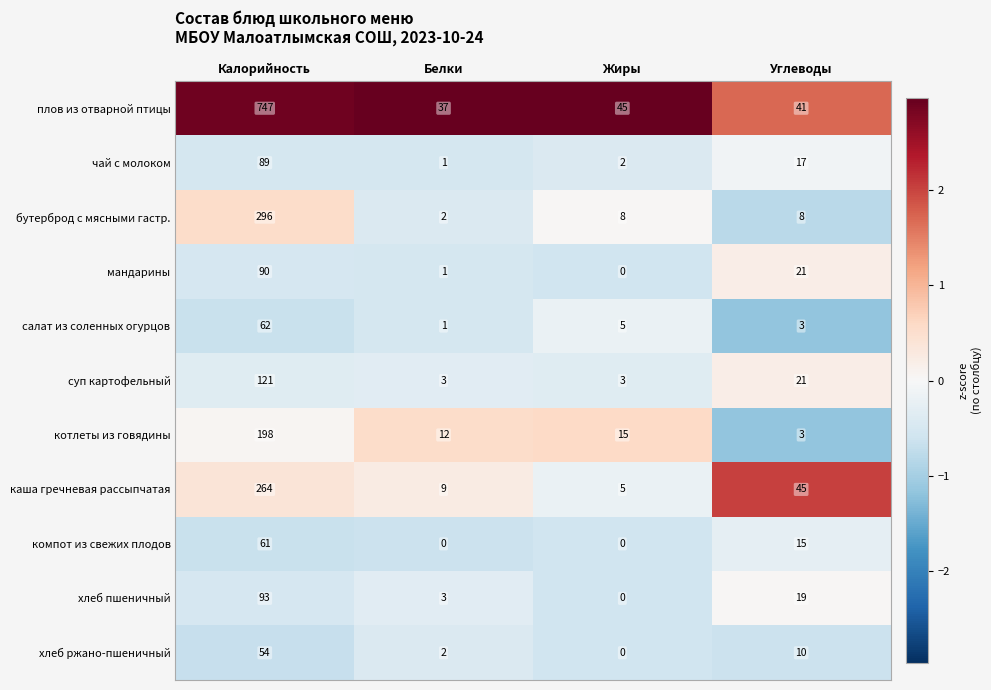

List the series in order of their peak value, highest first.

плов из отварной птицы, бутерброд с мясными гастр., каша гречневая рассыпчатая, котлеты из говядины, суп картофельный, хлеб пшеничный, мандарины, чай с молоком, салат из соленных огурцов, компот из свежих плодов, хлеб ржано-пшеничный